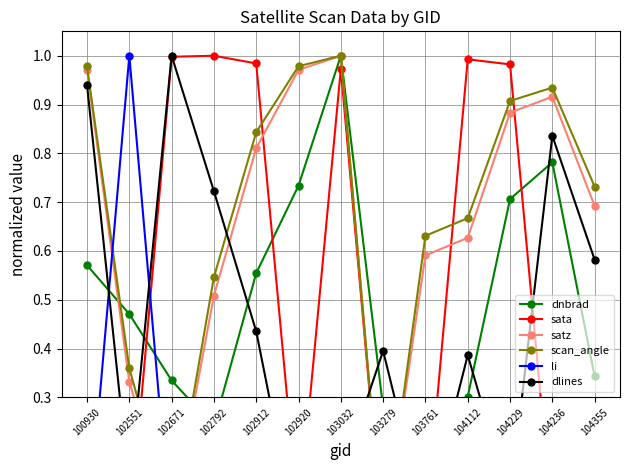

Is the value of dnbrad at 102551 greater than the value of dlines at 102920?

Yes